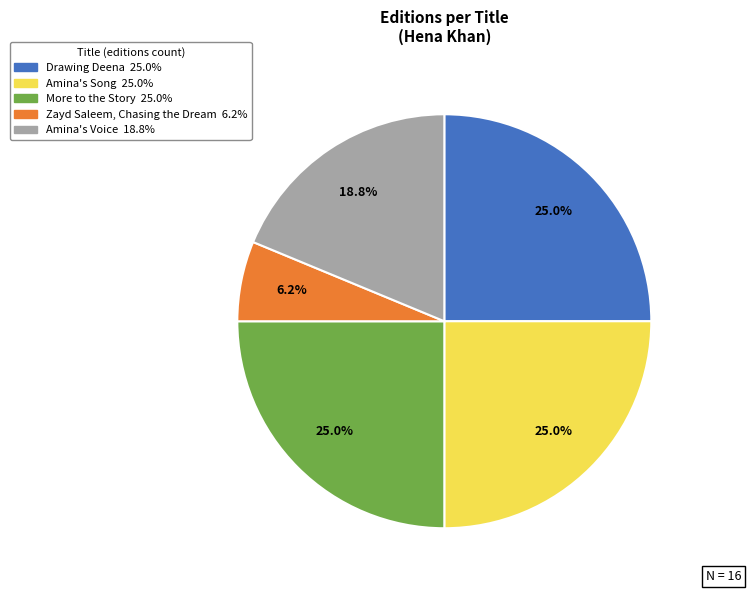

Is it true that Amina's Song is 32% of the pie?

False